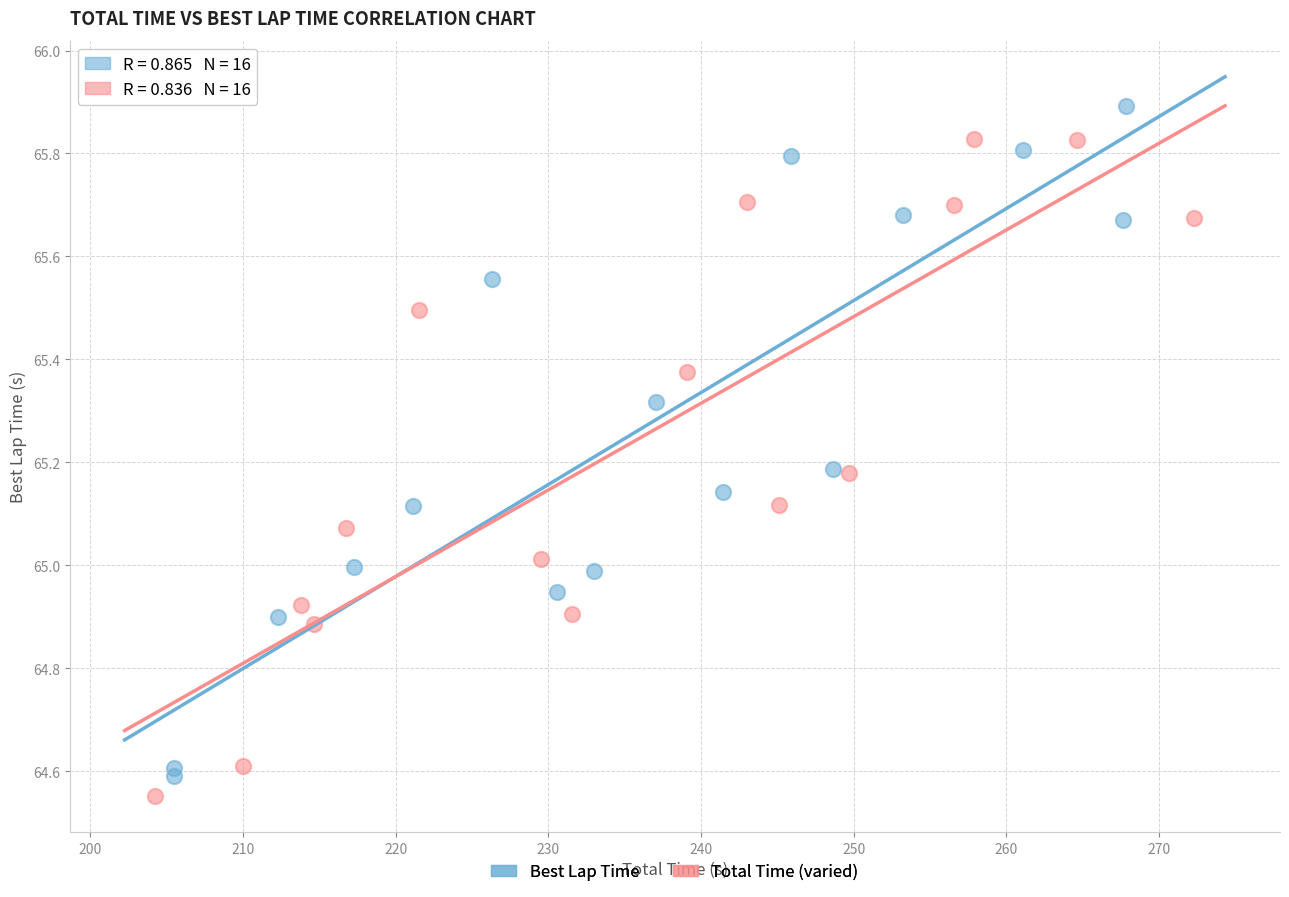

Which series reaches the maximum Y coordinate?

Best Lap Time